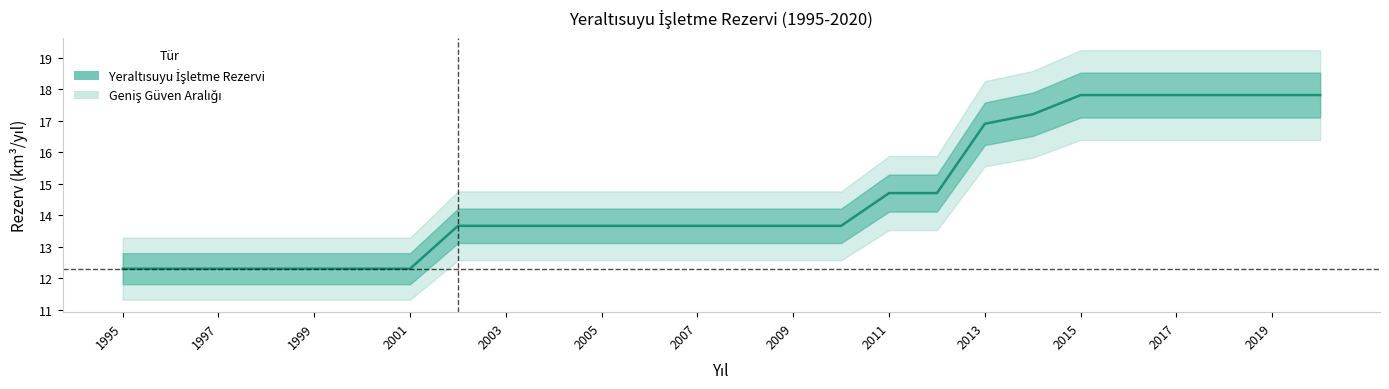

What is the approximate value at 2018?

17.8